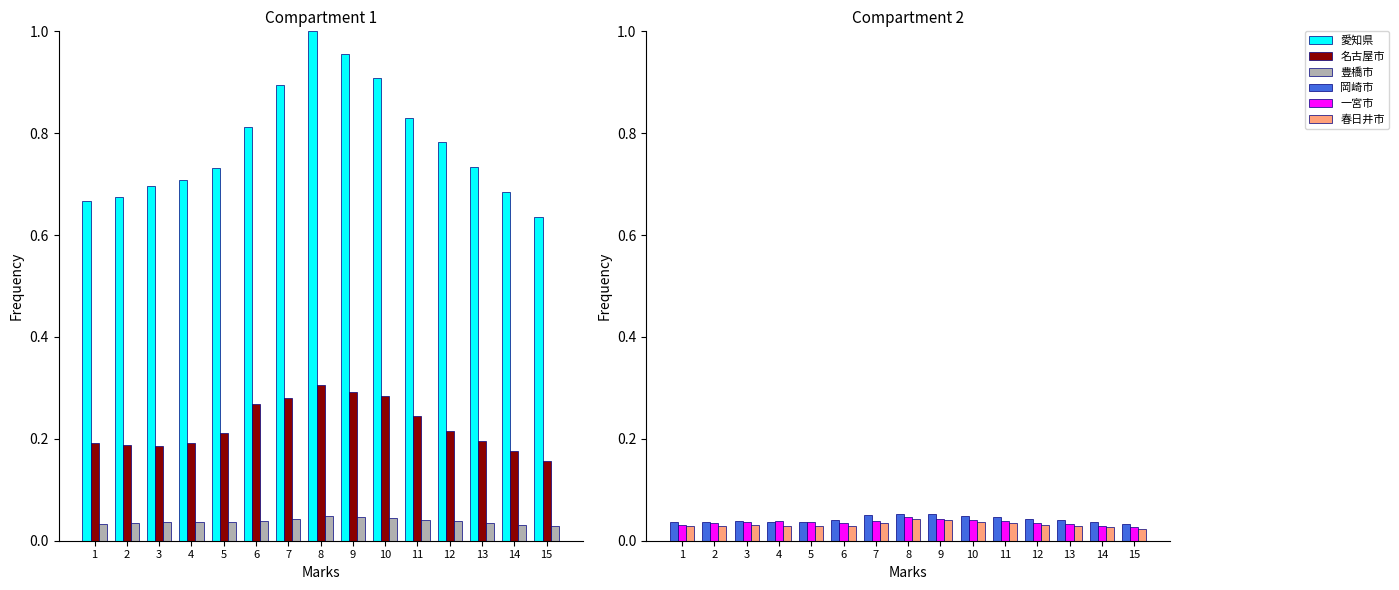

How many bars are there in each group?

6